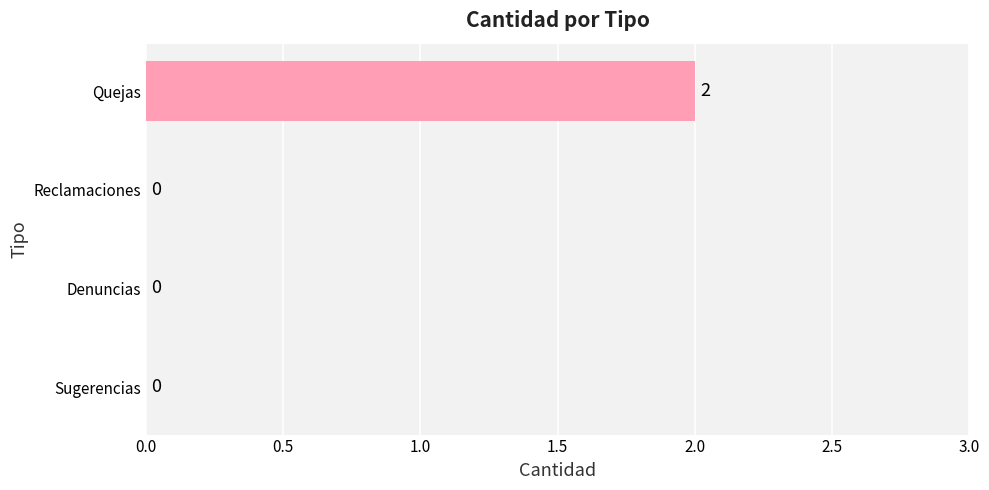

Between Sugerencias and Quejas, which is larger?

Quejas